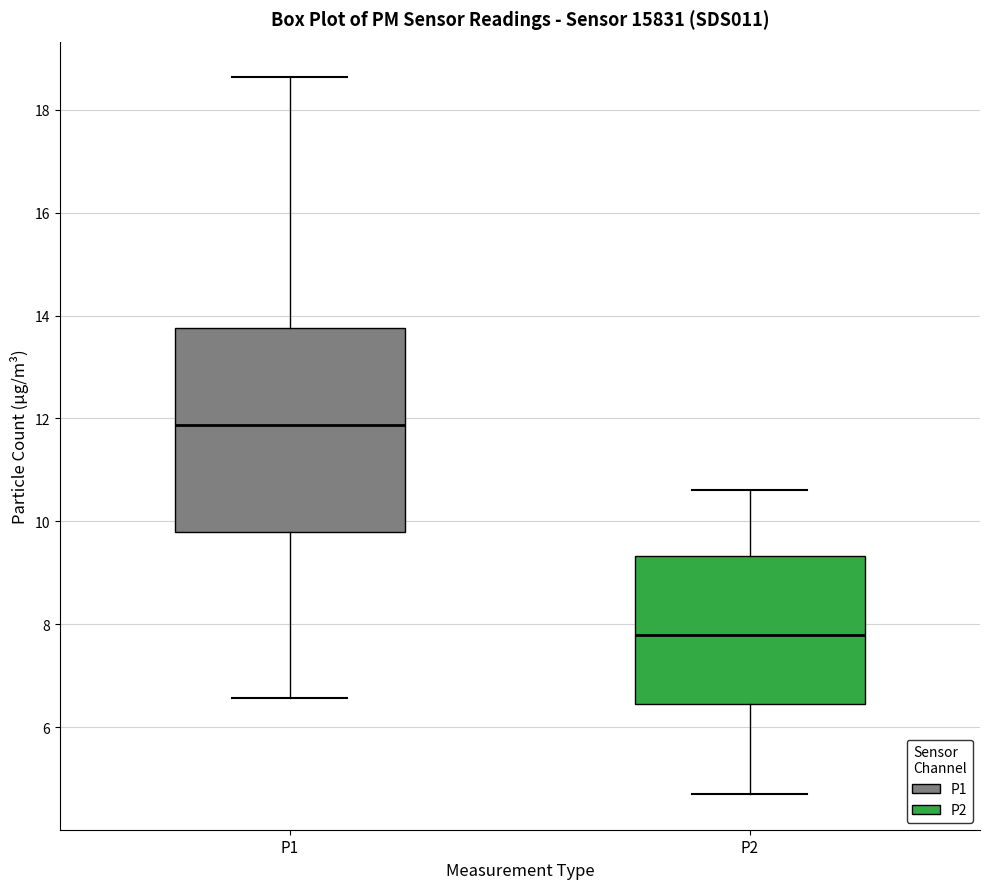

Comparing the boxes themselves (not the whiskers), which one is the tallest?

P1